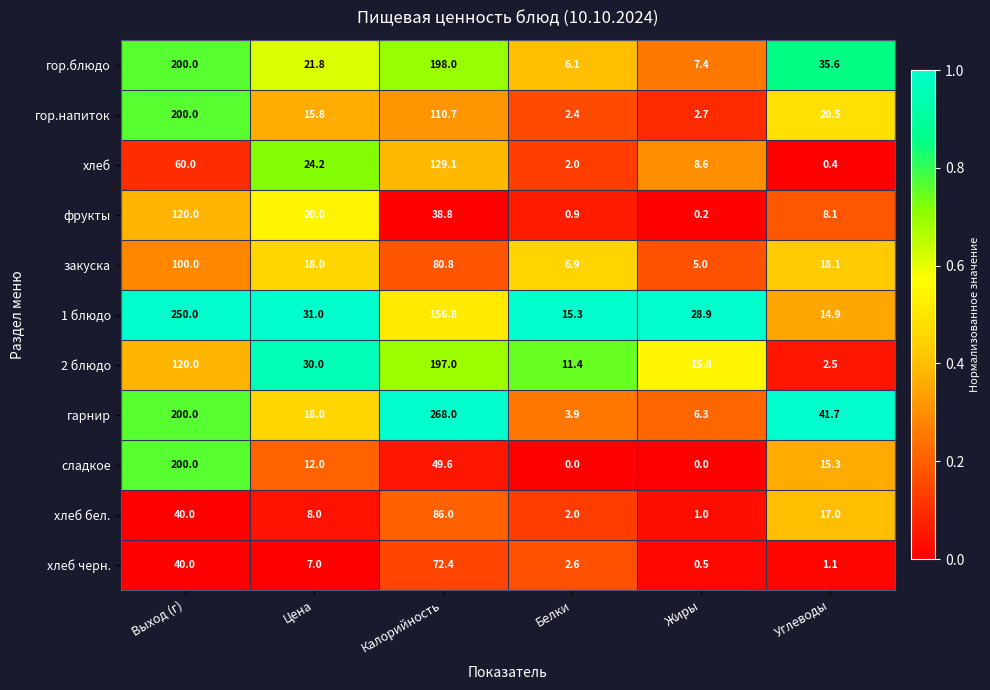

Rank the categories by гор.напиток value from lowest to highest.

Белки, Жиры, Цена, Углеводы, Калорийность, Выход (г)